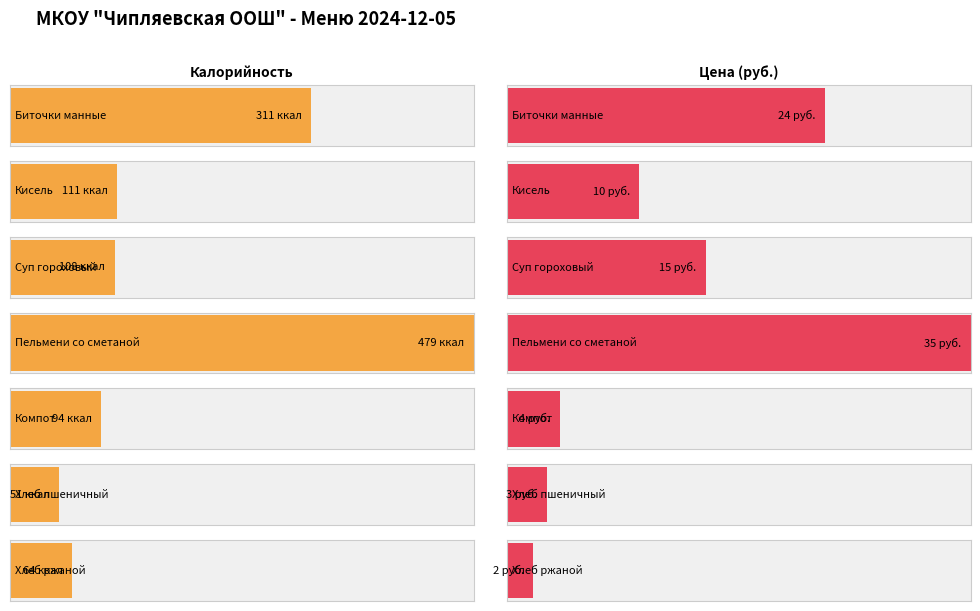

Reading left to right, what are all the values shown in this chart?

Калорийность: Биточки манные со сгущенкой=311	Кисель=111	Суп гороховый=108	Пельмени со сметаной=479	Компот=94	Хлеб пшеничный=51	Хлеб ржаной=64
Цена: Биточки манные со сгущенкой=24	Кисель=10	Суп гороховый=15	Пельмени со сметаной=35	Компот=4	Хлеб пшеничный=3	Хлеб ржаной=2